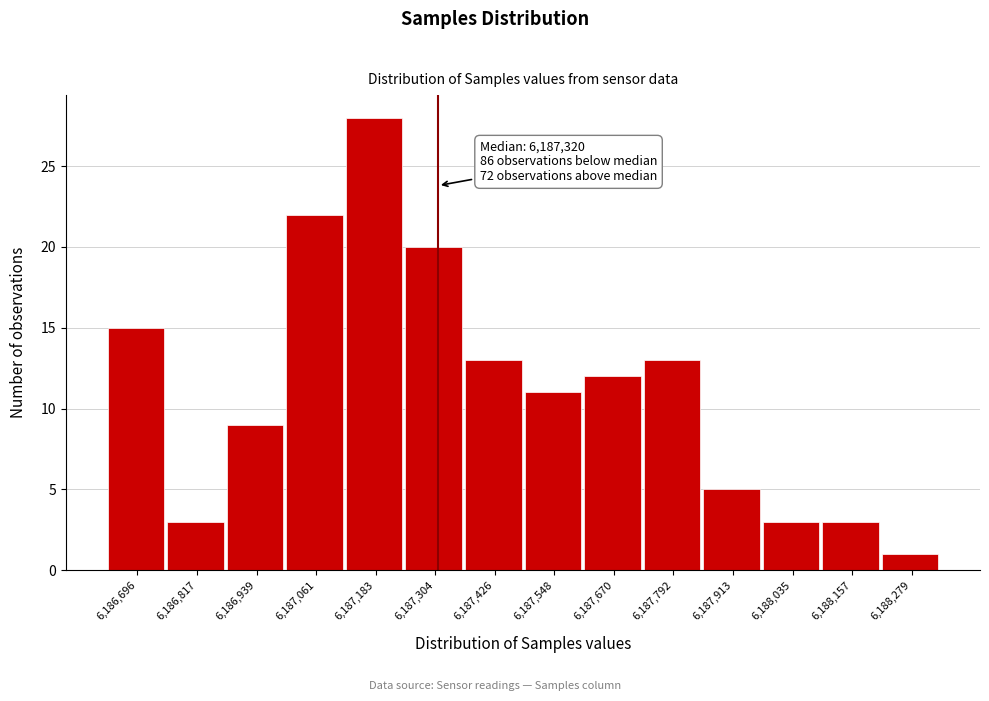

Reading right to left, extract all data points from this chart.

1	3	3	5	13	12	11	13	20	28	22	9	3	15